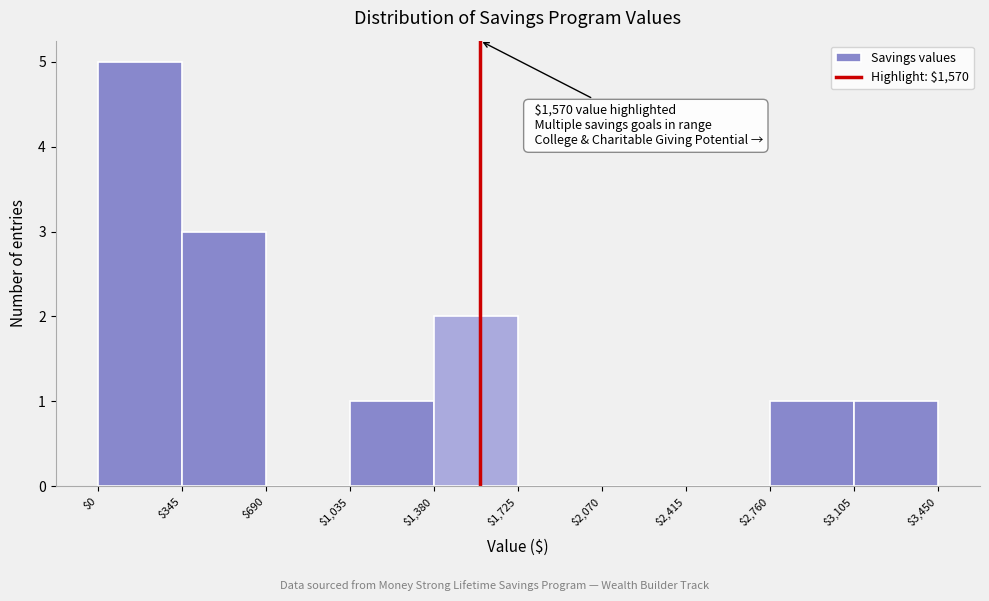

Which range on the x-axis has the tallest bar?

0 to 350